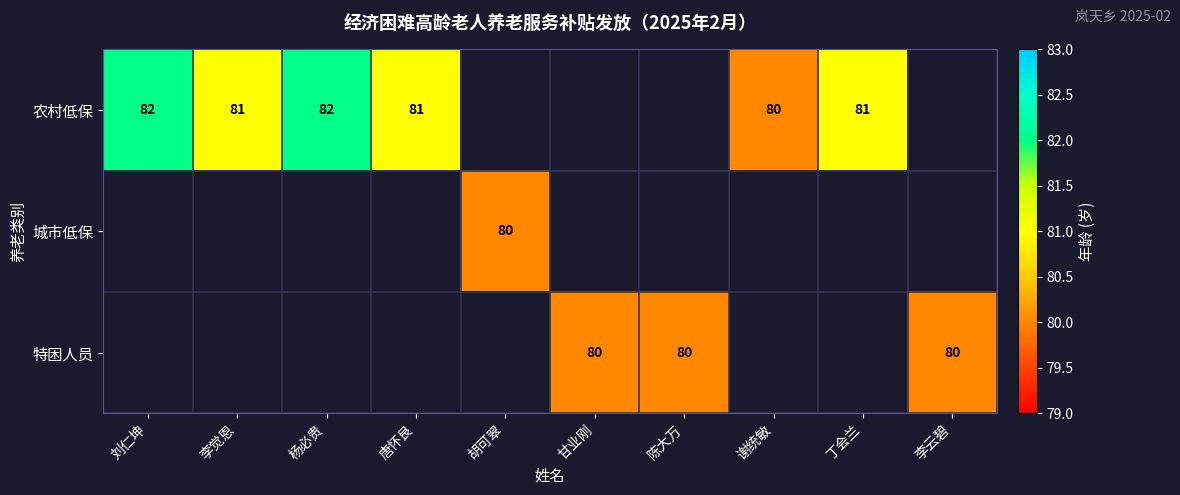

The 农村低保 series shows 20.1 at 丁会兰. True or false?

False